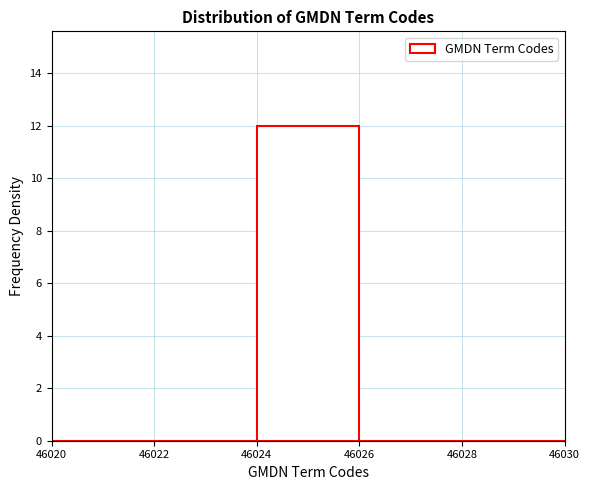

Which range on the x-axis has the tallest bar?

46024 to 46026